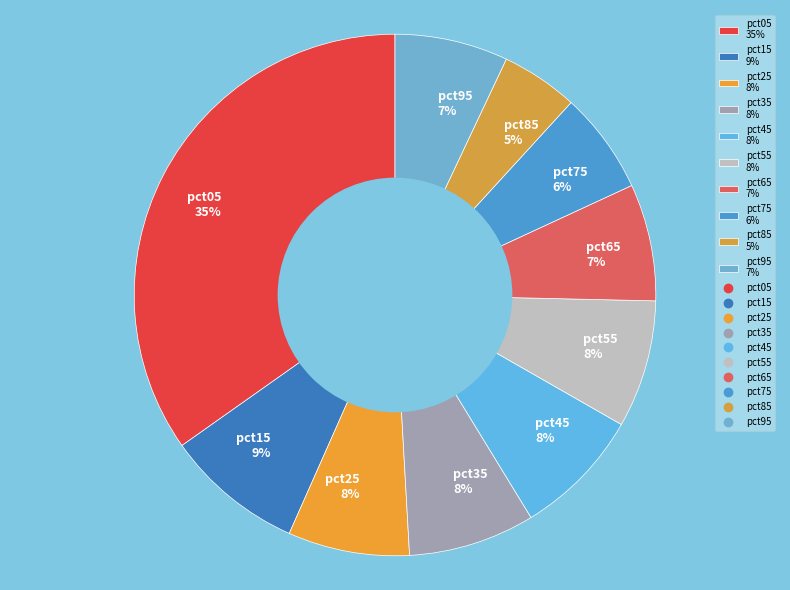

What percentage is the pct65 slice, to the nearest percent?

7%